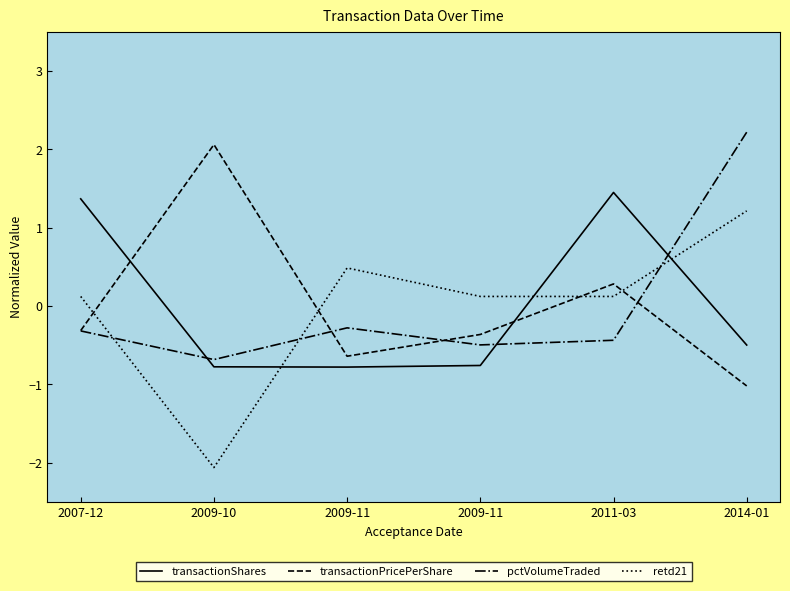

What is the label of the 4th point from the right?

2009-11